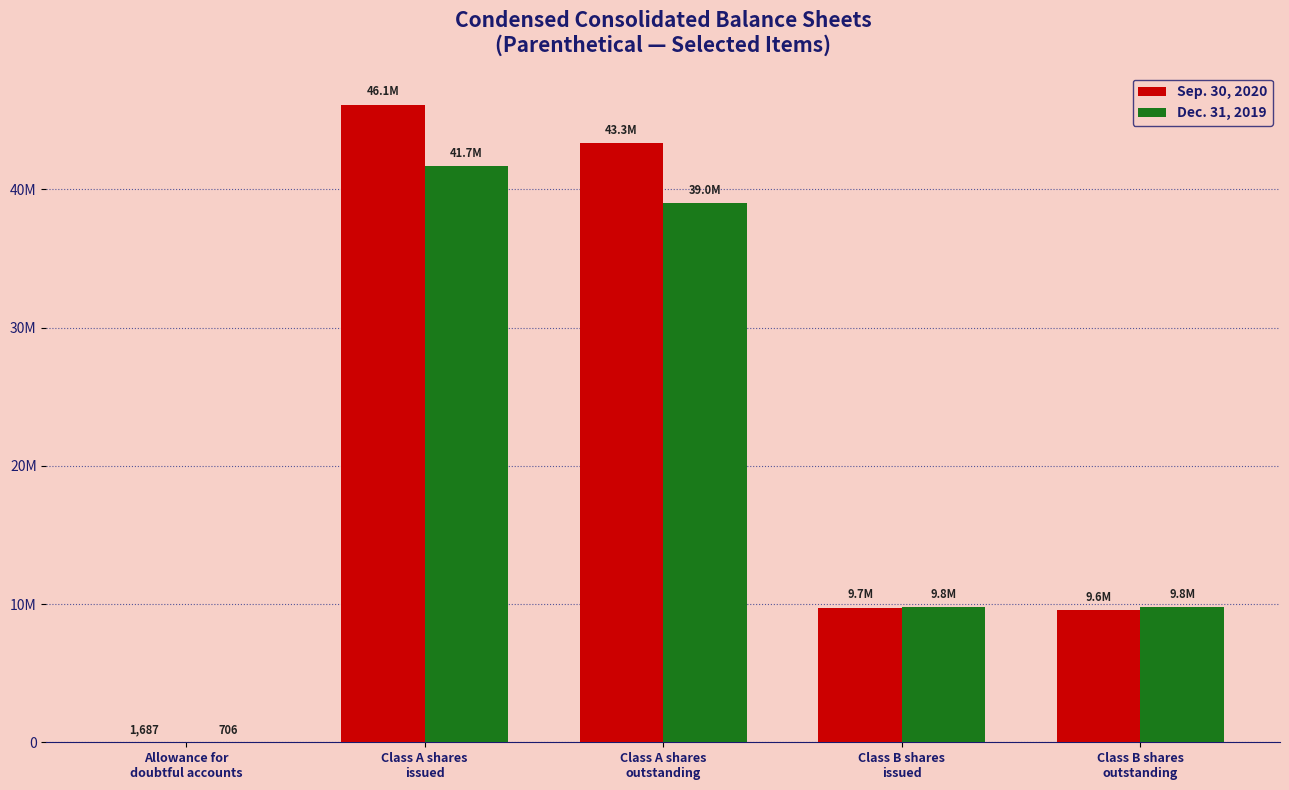

What is the greatest value displayed?

46122094